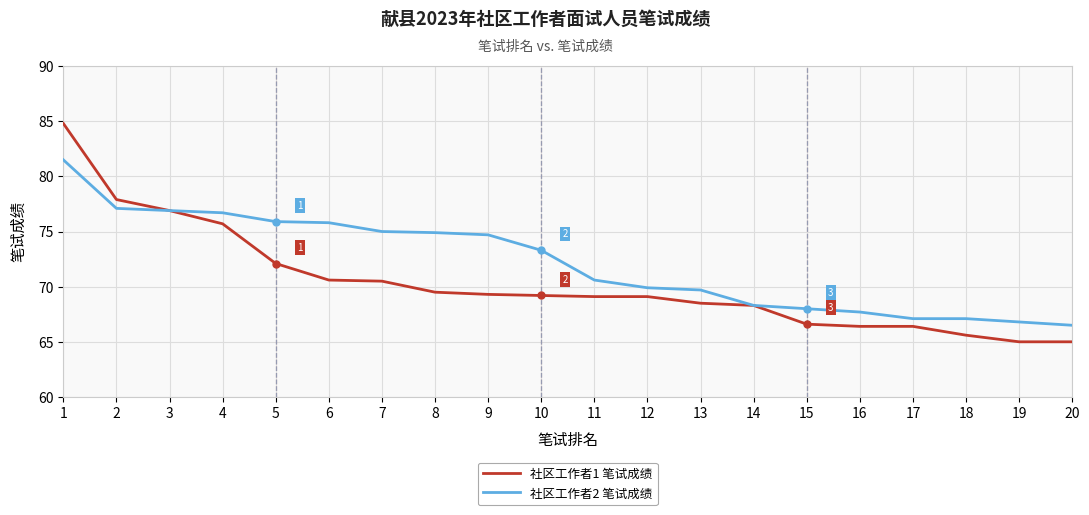

What is the maximum value for 社区工作者1 笔试成绩?

84.8